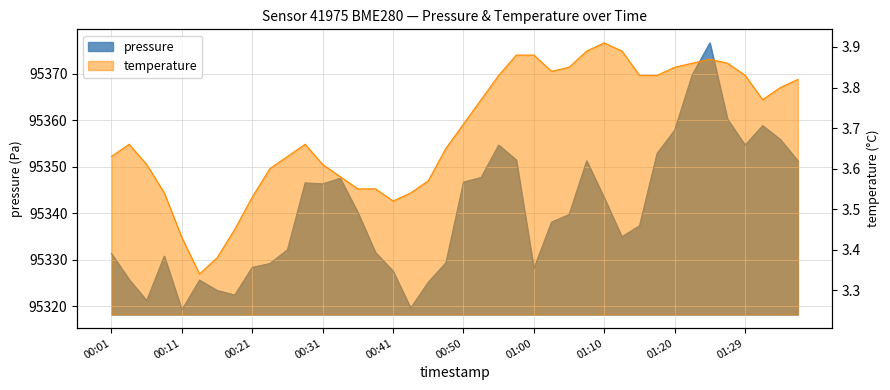

What is the label of the 2nd point from the right?

01:34